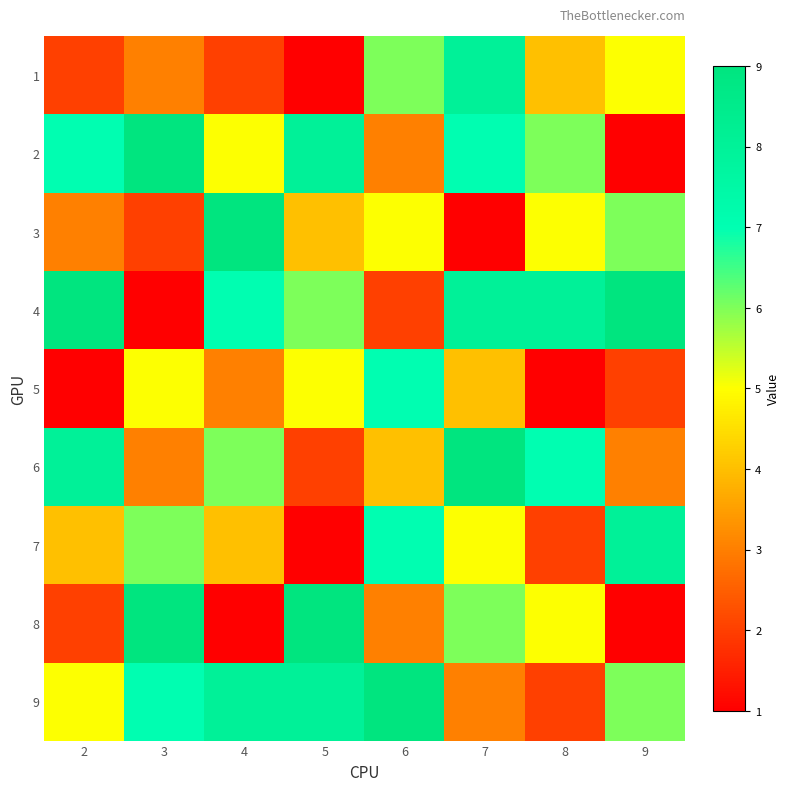

Between 6 and 9, which series saw the biggest shift?

4